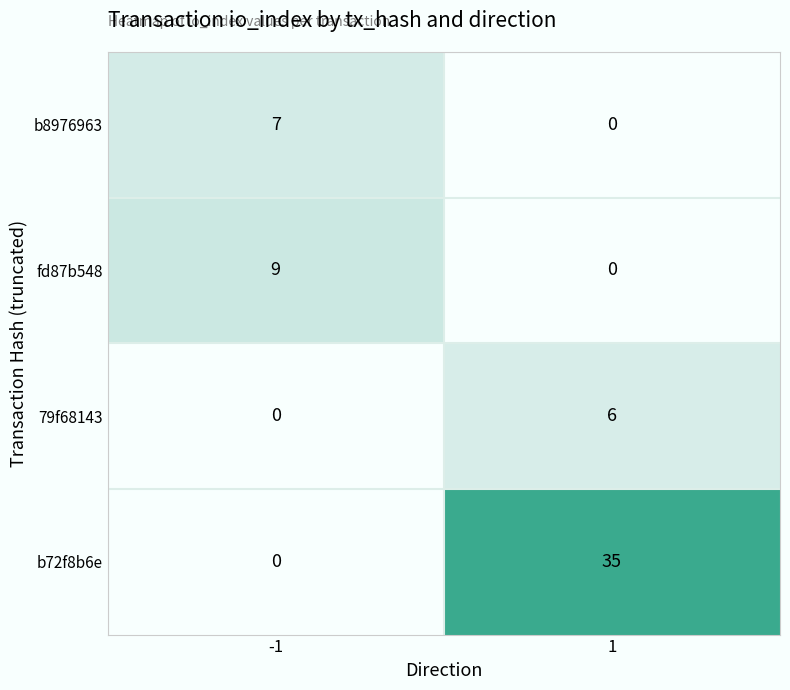

What is the difference between the maximum and minimum values in the fd87b548 series?

9